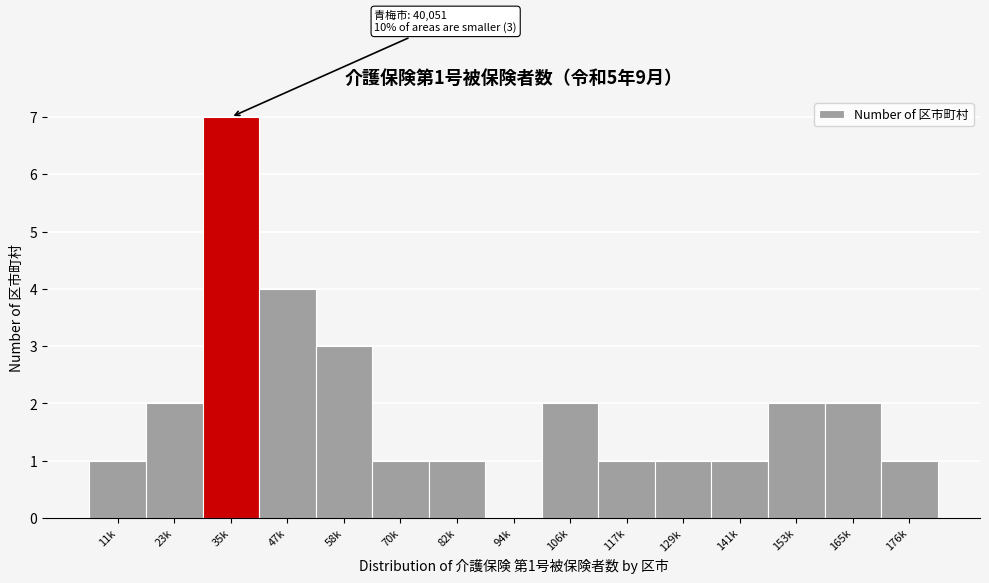

Reading right to left, transcribe all the data shown in this chart.

176k=1	165k=2	153k=2	141k=1	129k=1	117k=1	106k=2	94k=0	82k=1	70k=1	58k=3	47k=4	35k=7	23k=2	11k=1